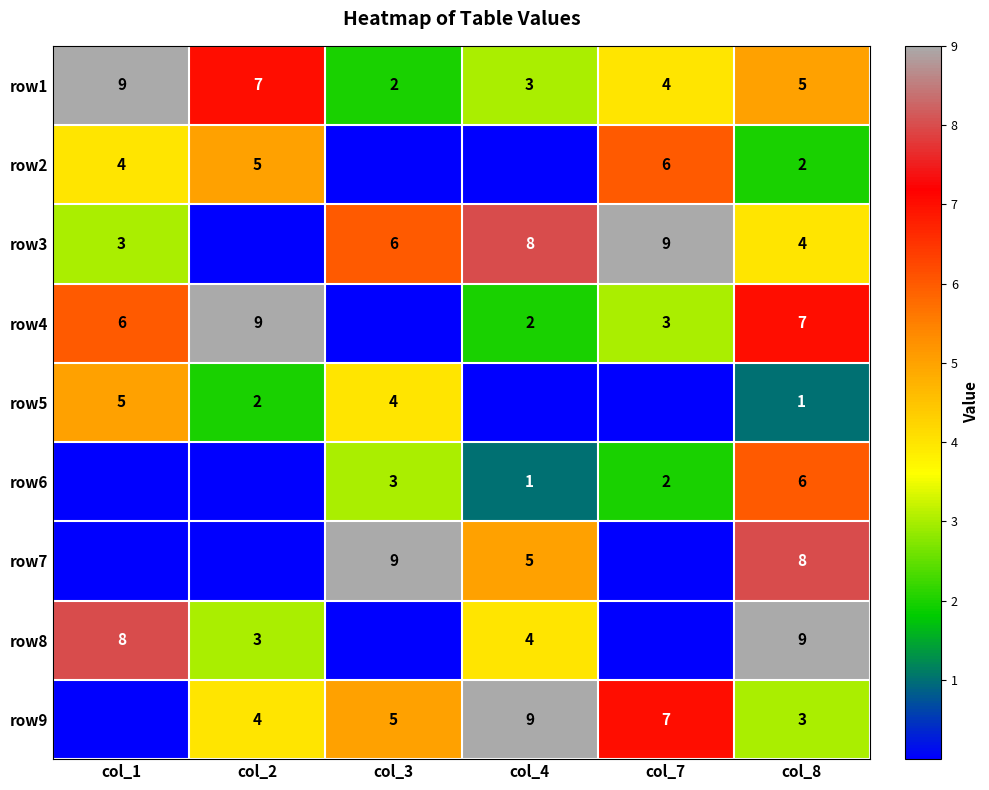

Is the value of row3 at col_1 greater than the value of row4 at col_4?

Yes